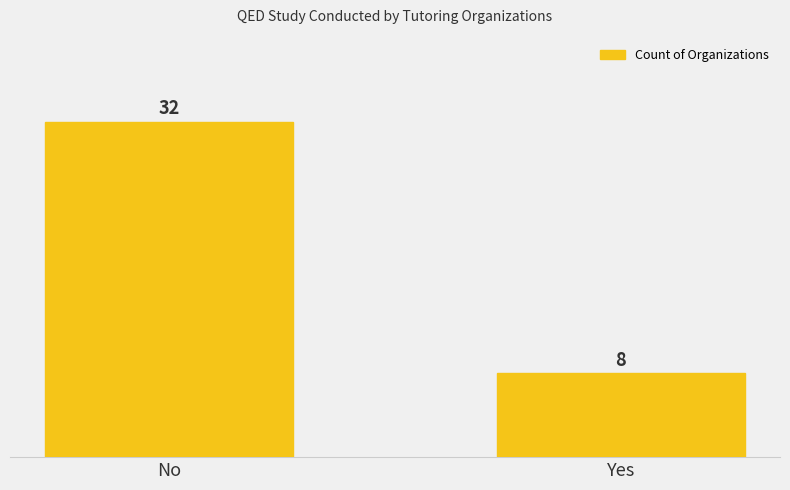

How many bars are there in total?

2